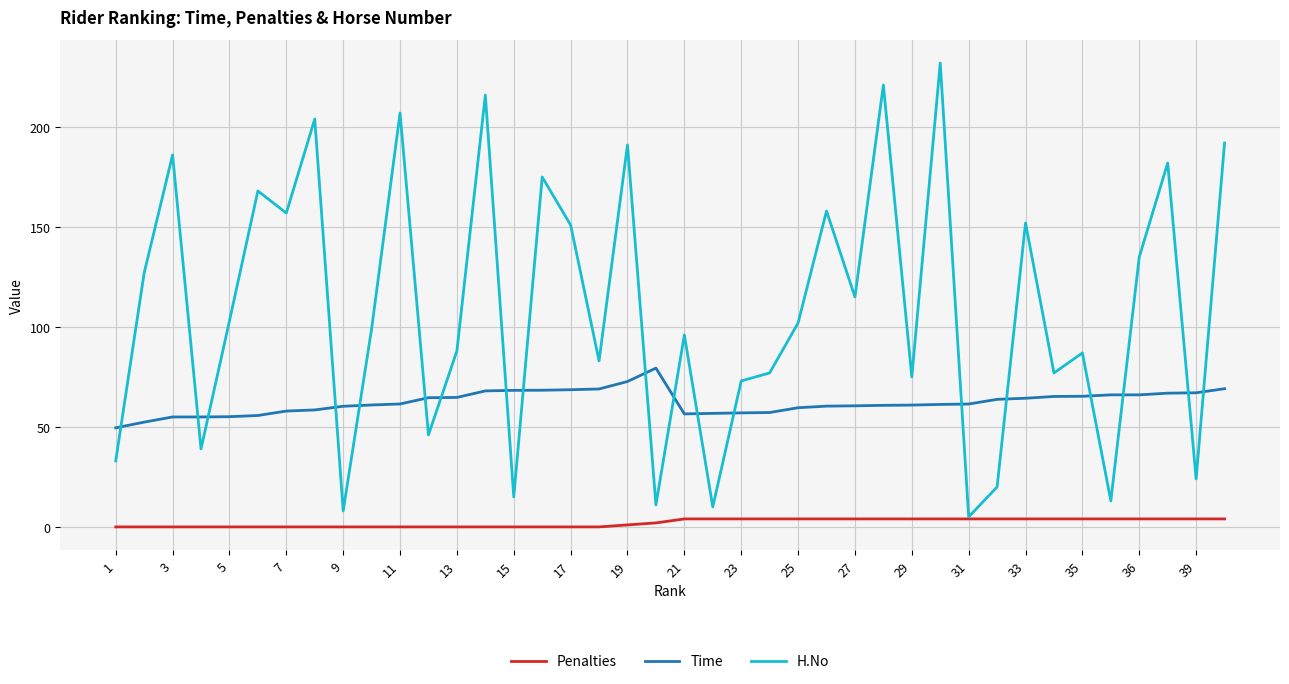

What is the difference between the second highest and minimum values in the H.No series?

216.0